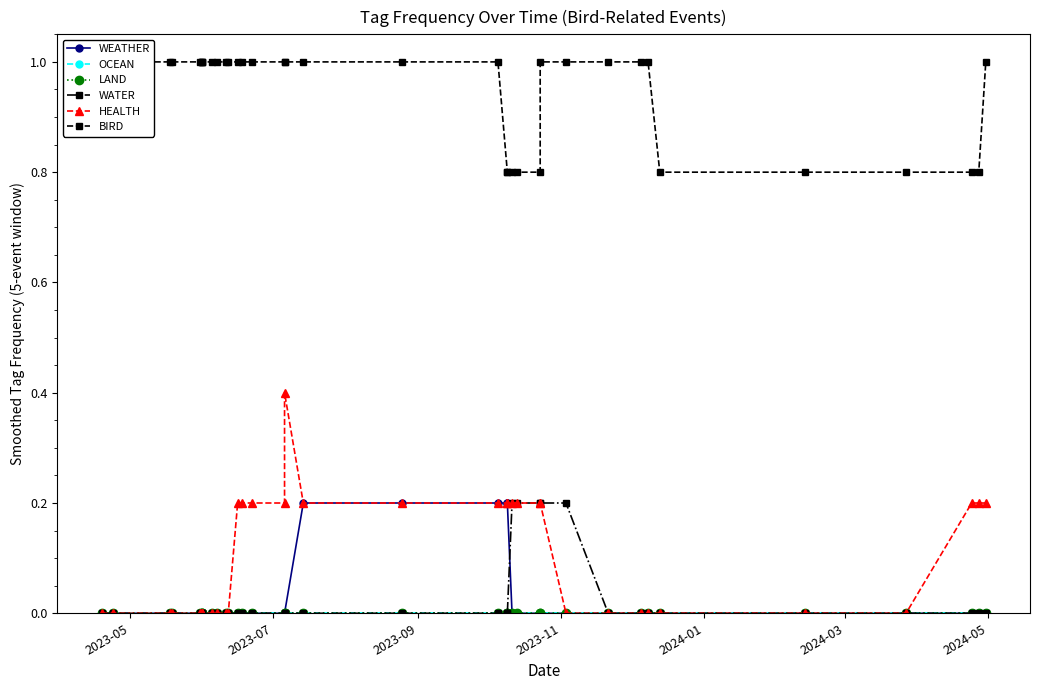

True or false: HEALTH and WATER intersect in this chart.

False